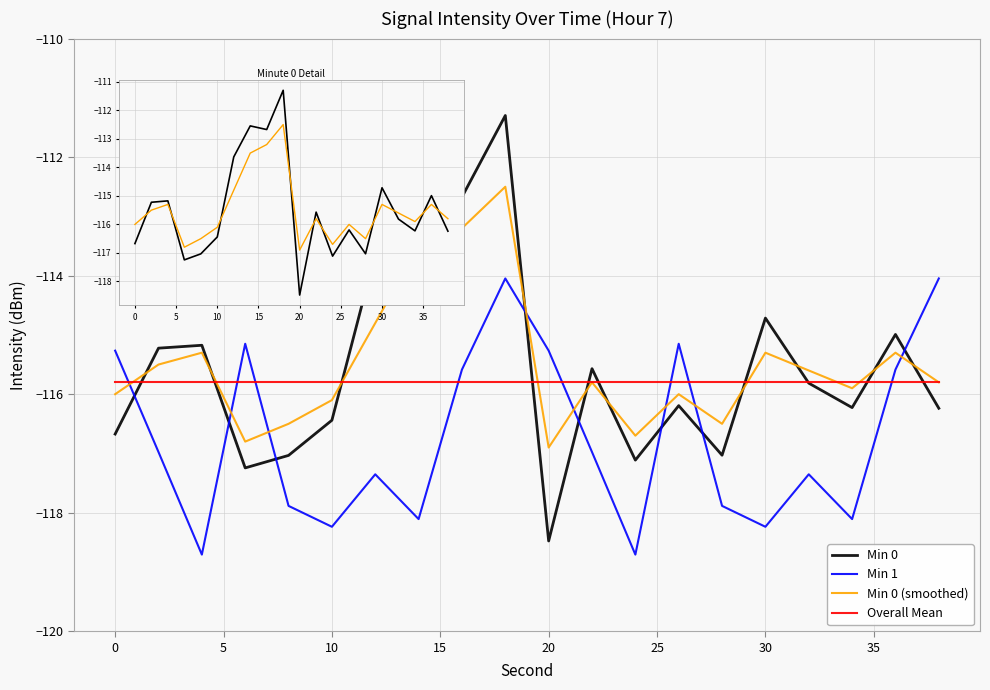

At how many categories does at least one series exceed -112?

1